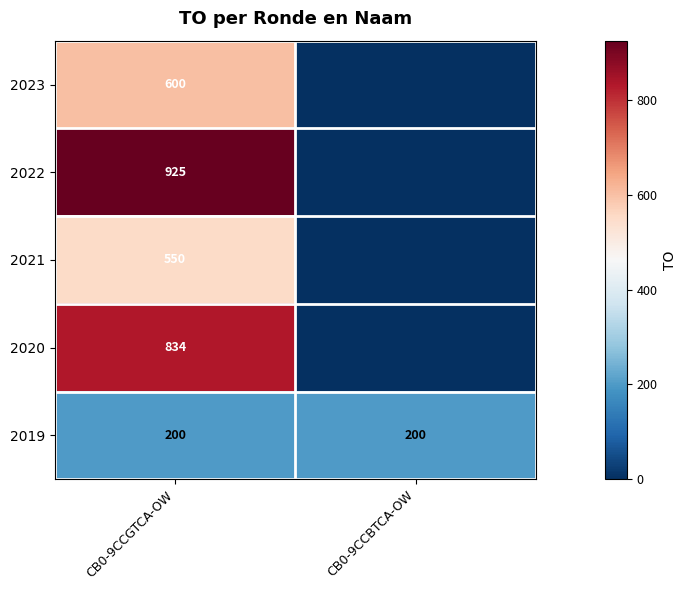

True or false: 2020 has a value of 1302 at CB0-9CCGTCA-OW.

False